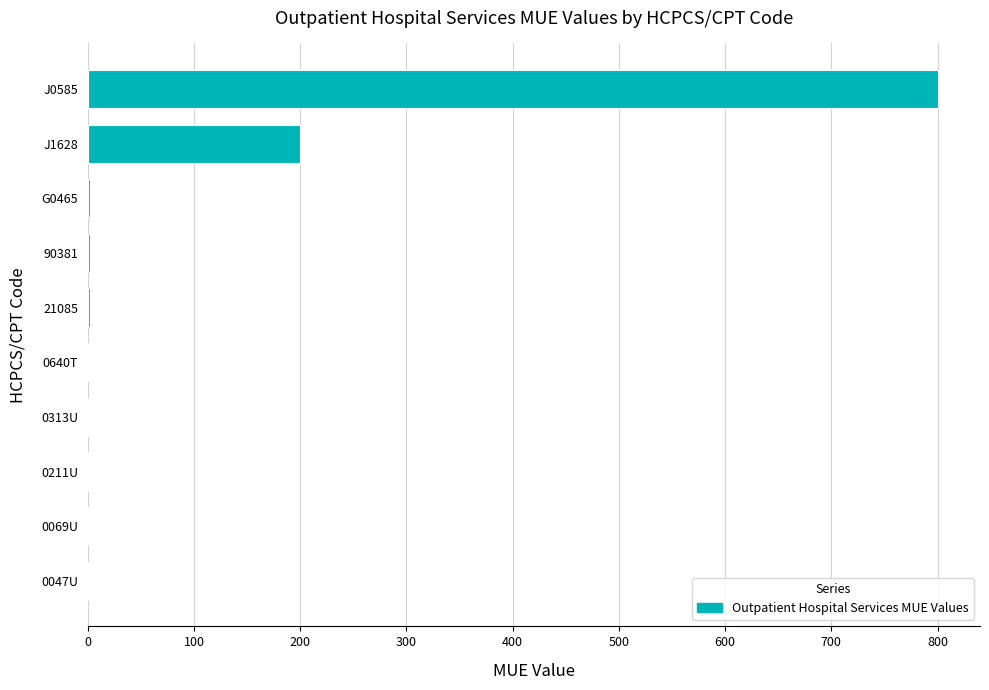

What is the sum of all values?

1011